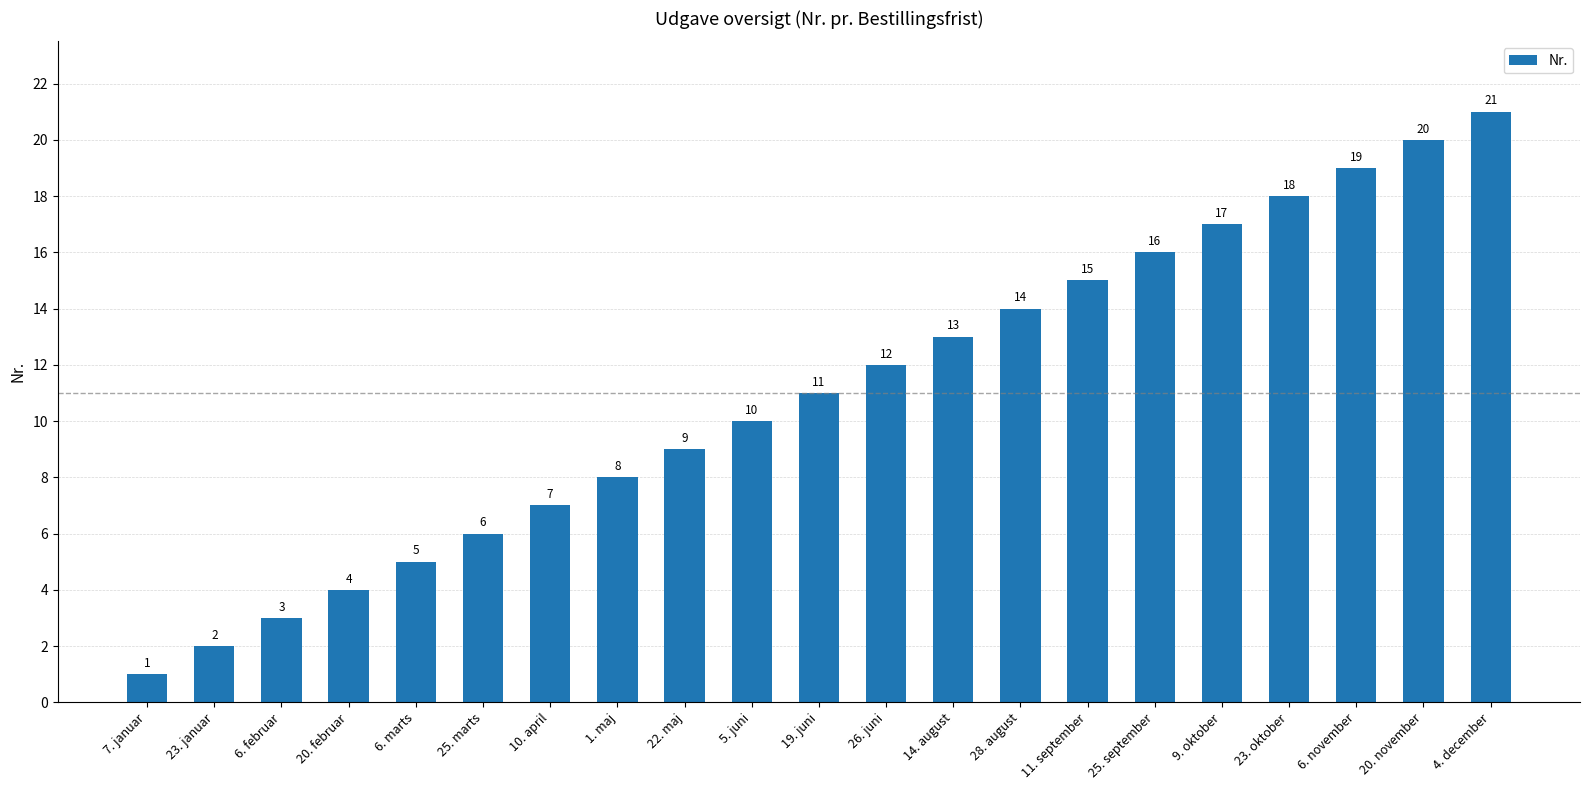

List the labels in order of value, smallest first.

7. januar, 23. januar, 6. februar, 20. februar, 6. marts, 25. marts, 10. april, 1. maj, 22. maj, 5. juni, 19. juni, 26. juni, 14. august, 28. august, 11. september, 25. september, 9. oktober, 23. oktober, 6. november, 20. november, 4. december